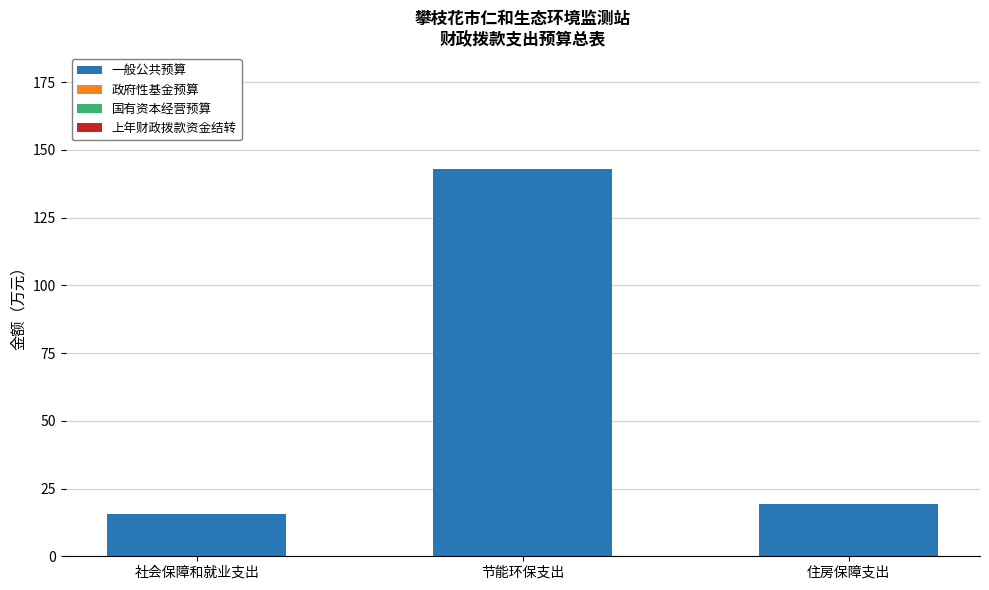

Is it true that the value at 社会保障和就业支出 is 15.6?

True